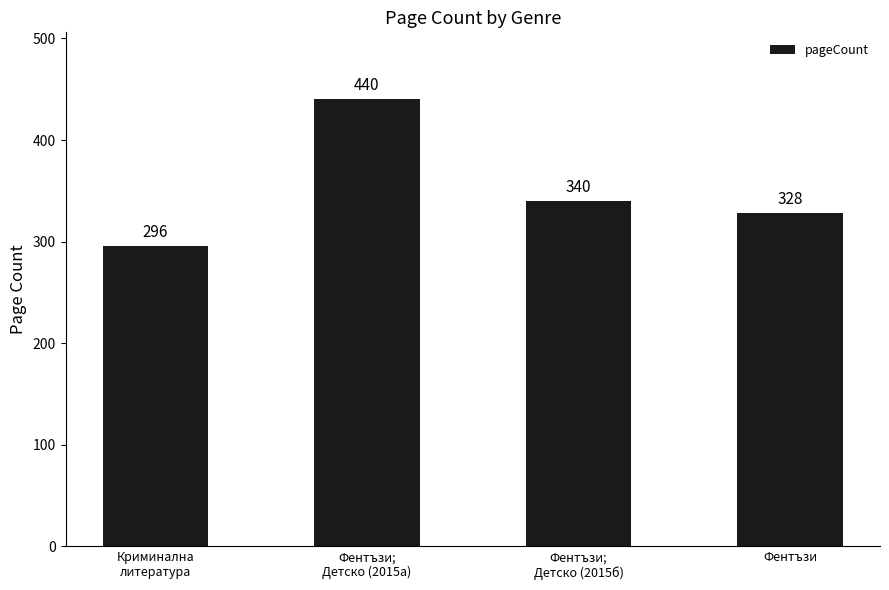

Where is the data nearest to the value 368?

Фентъзи;
Детско (2015б)